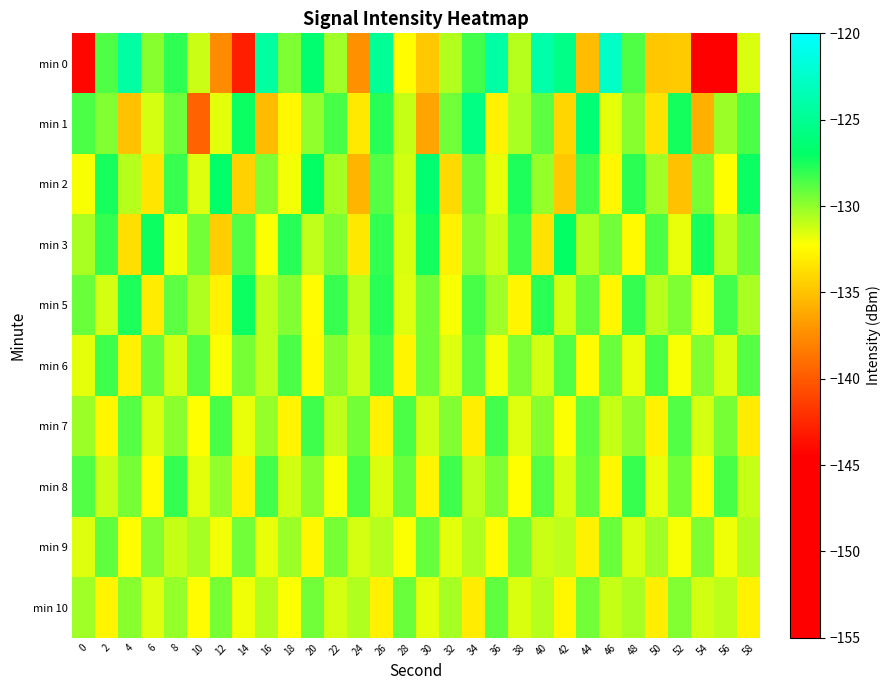

Which category has the highest value across all series?

46